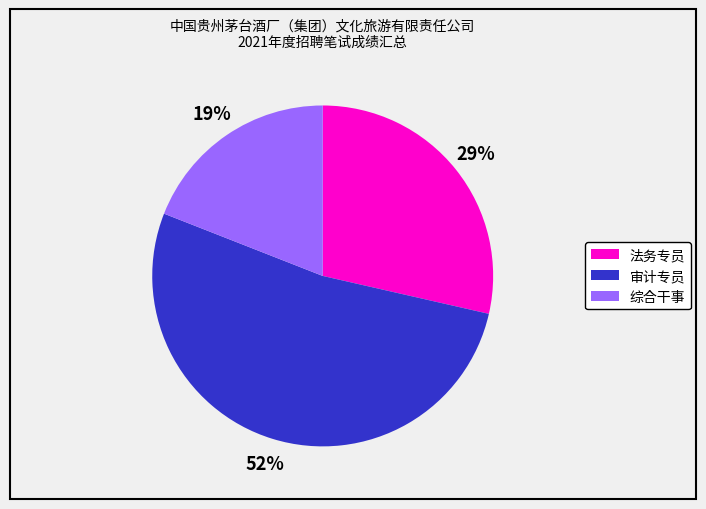

Count the number of slices in the pie.

3